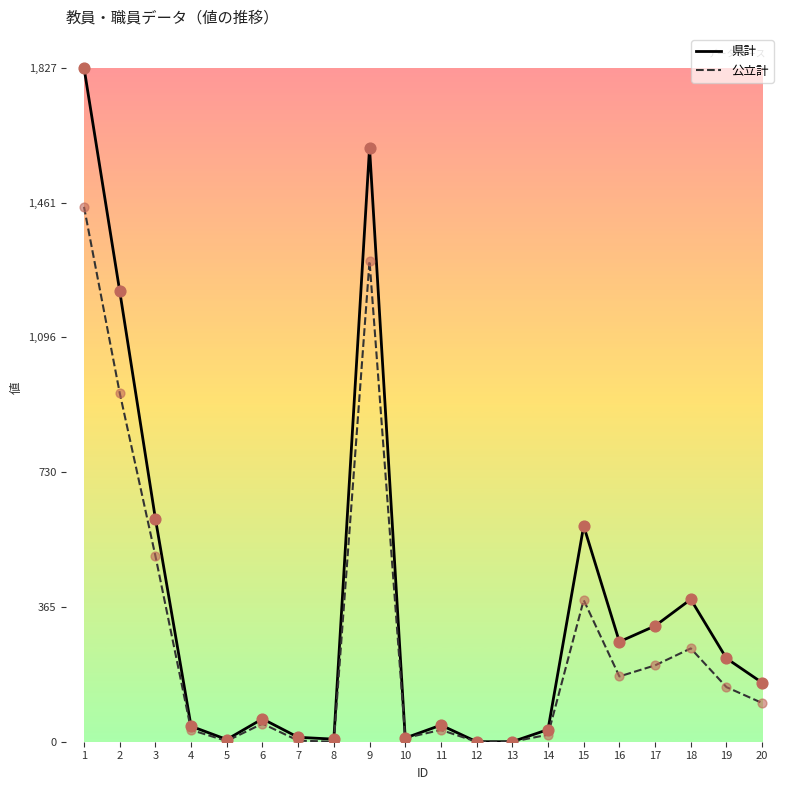

Which series has the largest range (max minus min)?

県計